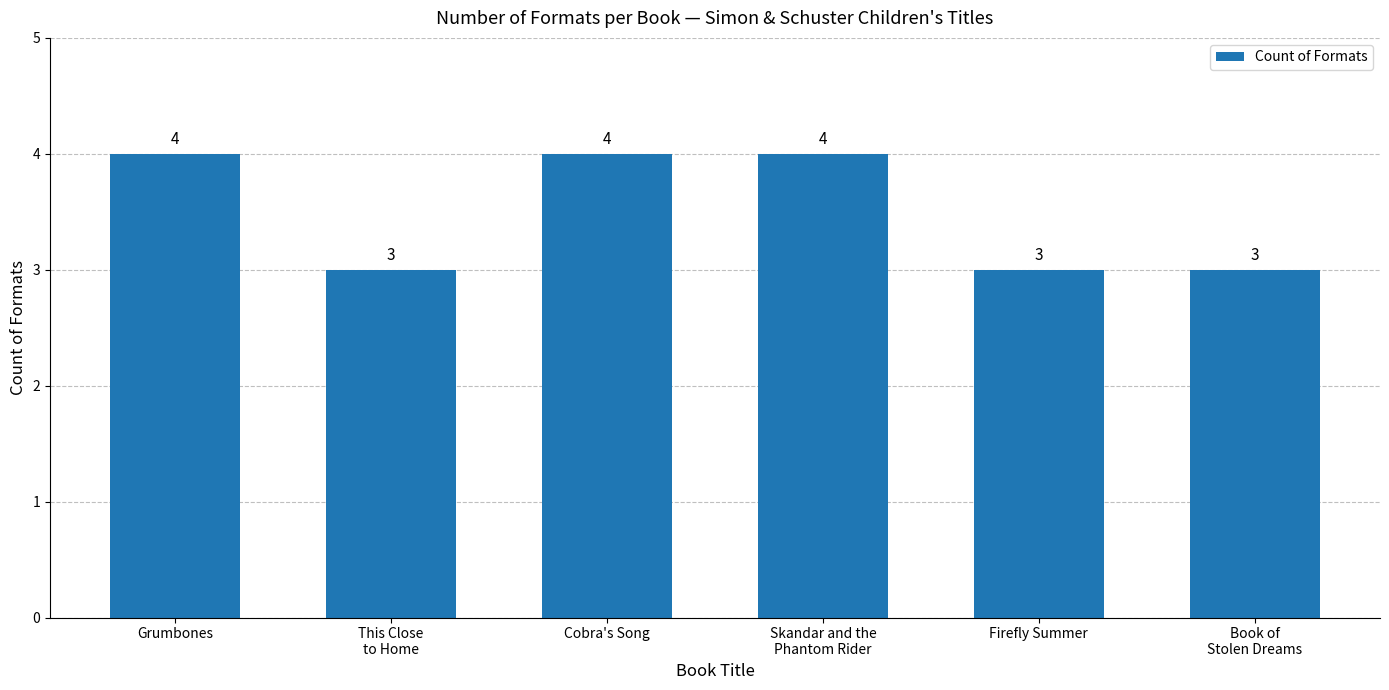

What is the approximate value at Grumbones?

4